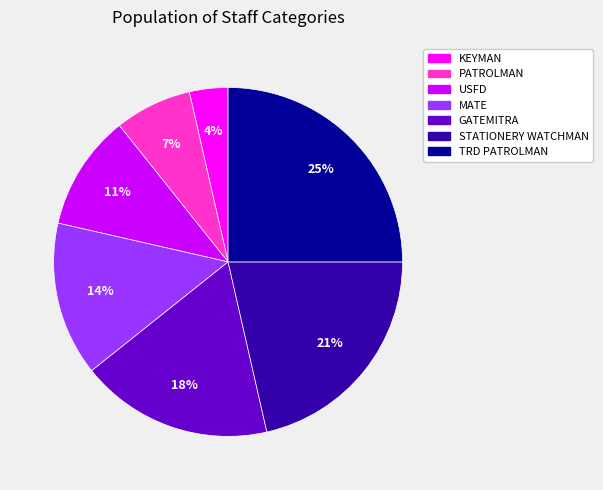

To the nearest percent, what portion does TRD PATROLMAN represent?

25%